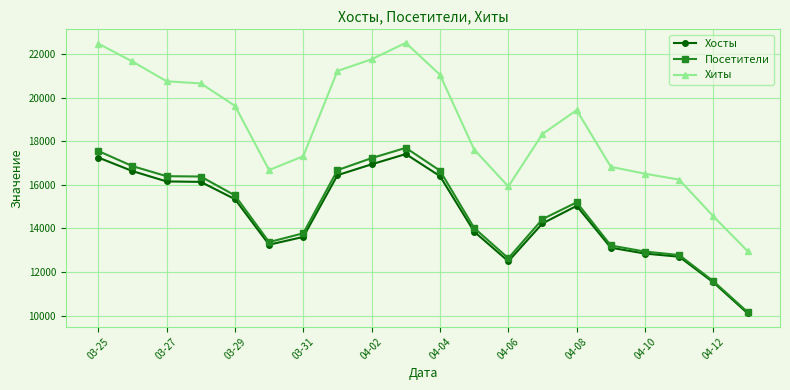

What is the value of the Хиты point at the 12th from the left?

17623